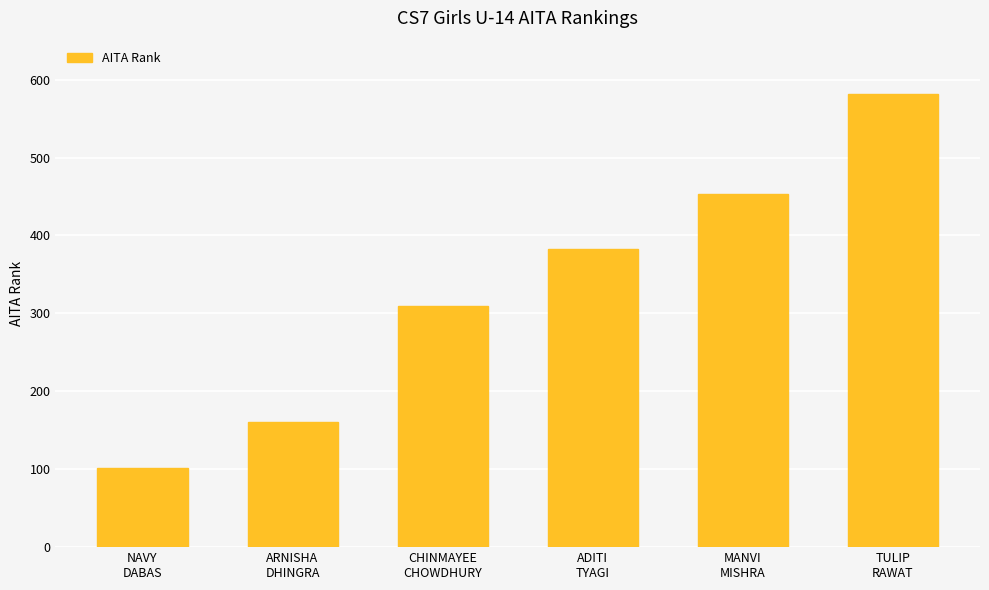

Rank the categories by value from highest to lowest.

TULIP
RAWAT, MANVI
MISHRA, ADITI
TYAGI, CHINMAYEE
CHOWDHURY, ARNISHA
DHINGRA, NAVY
DABAS